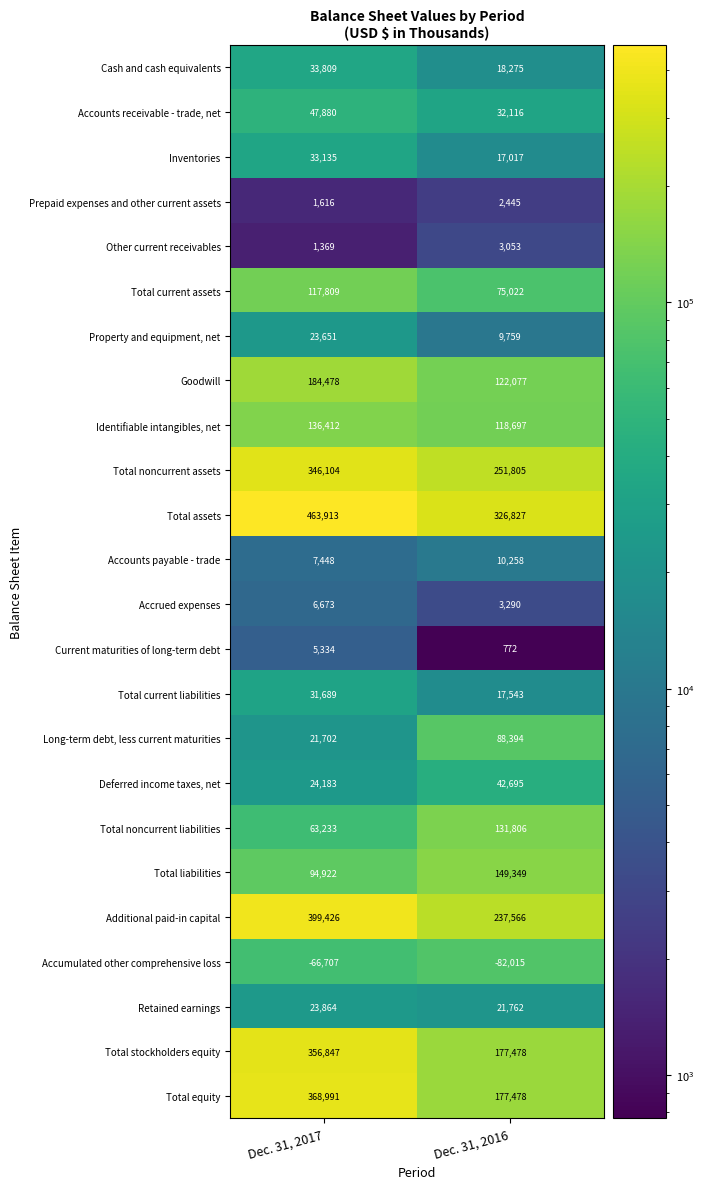

Rank the series by their maximum value, from highest to lowest.

Total assets, Additional paid-in capital, Total equity, Total stockholders equity, Total noncurrent assets, Goodwill, Total liabilities, Identifiable intangibles, net, Total noncurrent liabilities, Total current assets, Long-term debt, less current maturities, Accounts receivable - trade, net, Deferred income taxes, net, Cash and cash equivalents, Inventories, Total current liabilities, Retained earnings, Property and equipment, net, Accounts payable - trade, Accrued expenses, Current maturities of long-term debt, Other current receivables, Prepaid expenses and other current assets, Accumulated other comprehensive loss